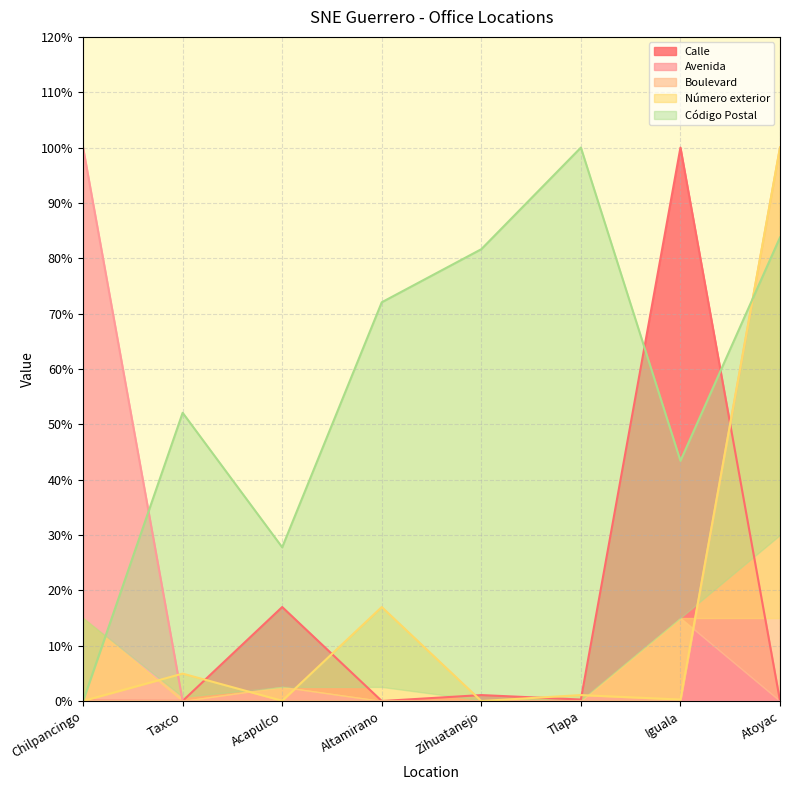

In Calle, how many points are lower than both neighbors (excluding endpoints)?

3